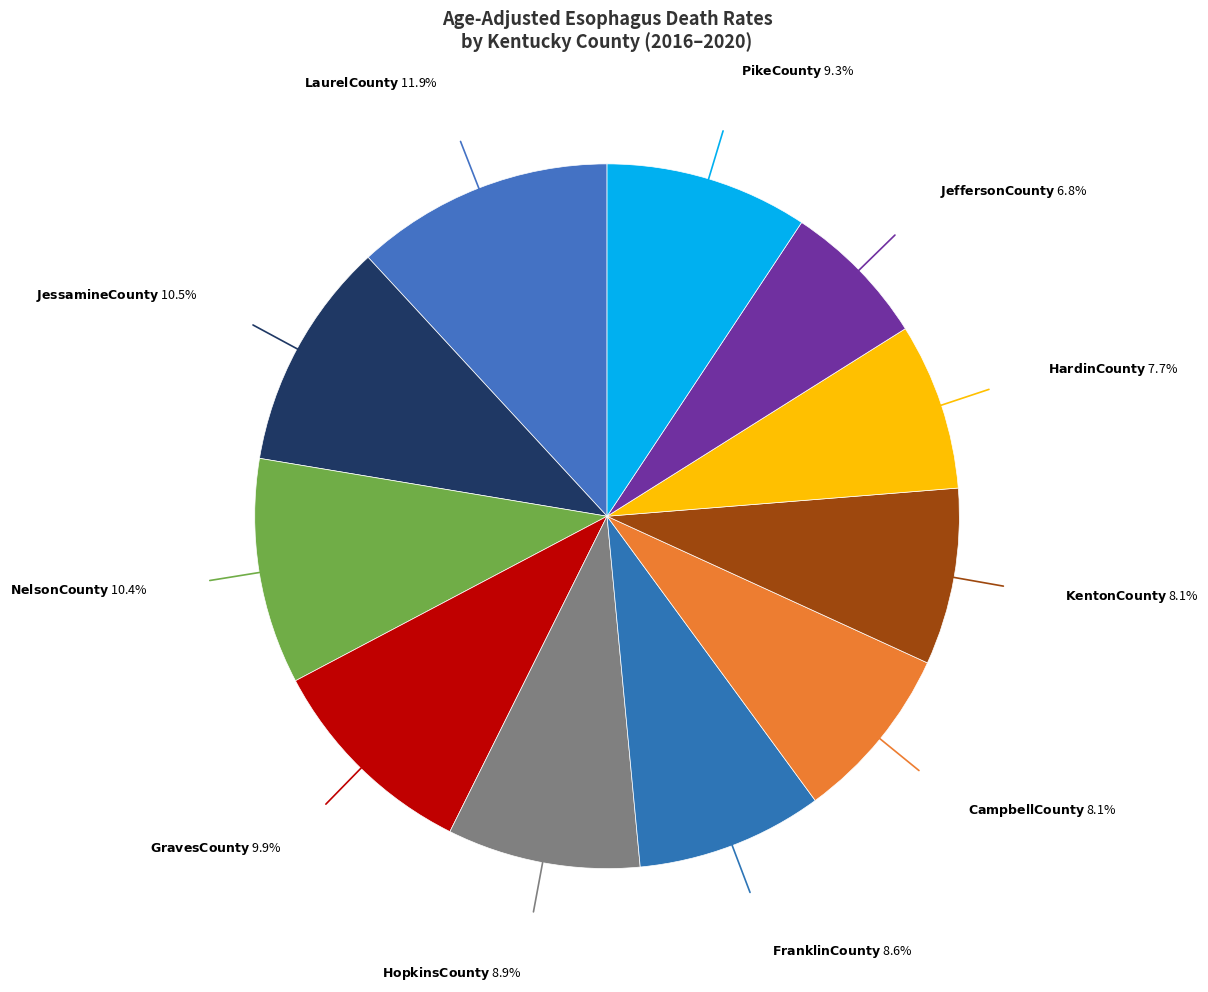

Is there a majority slice in this chart?

No